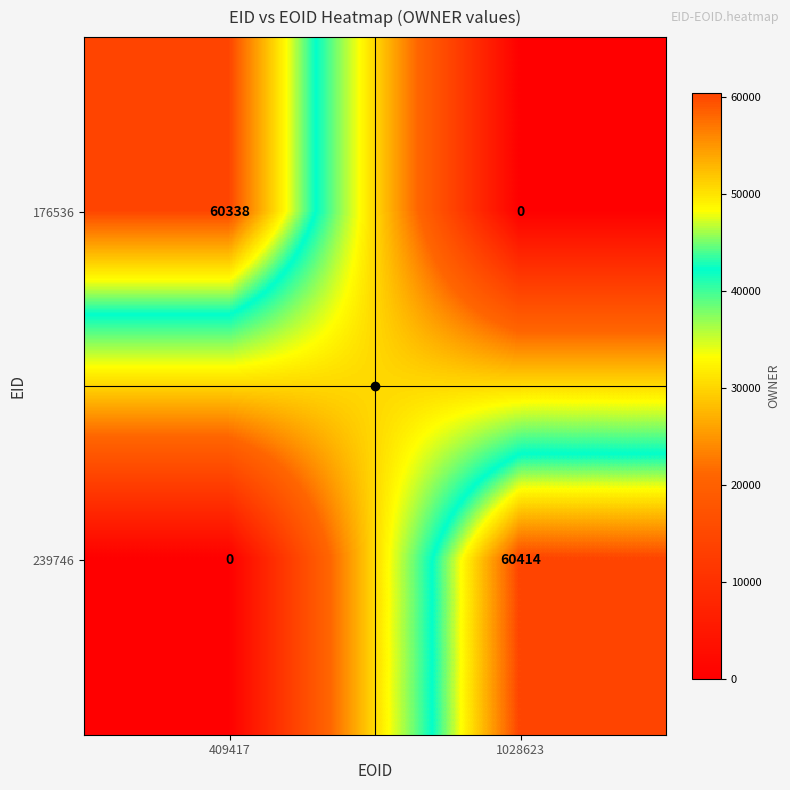

What is the difference between the highest and lowest values at 1028623?

60414